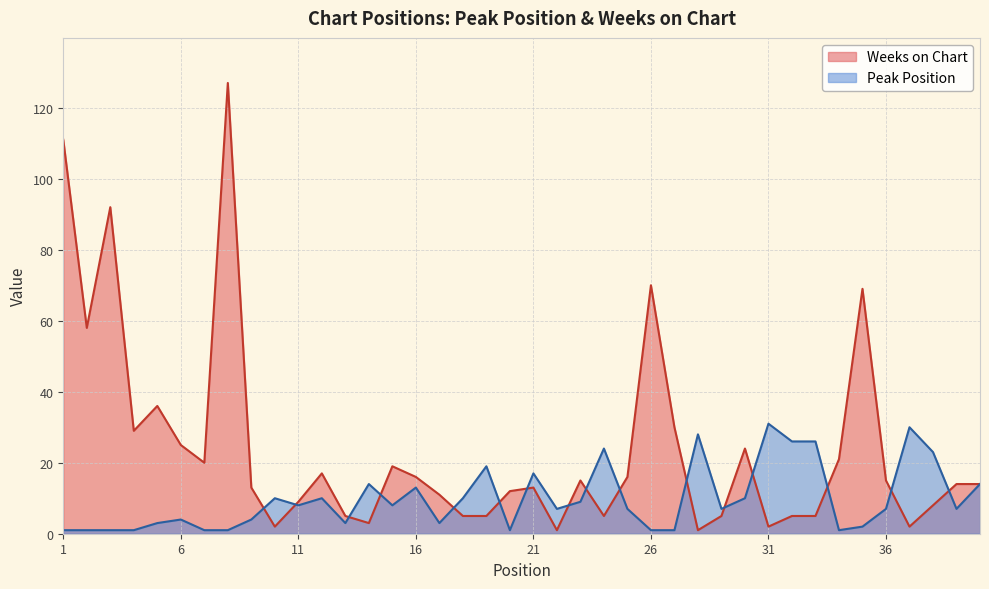

How many interior local peaks does the Weeks on Chart series have?

10